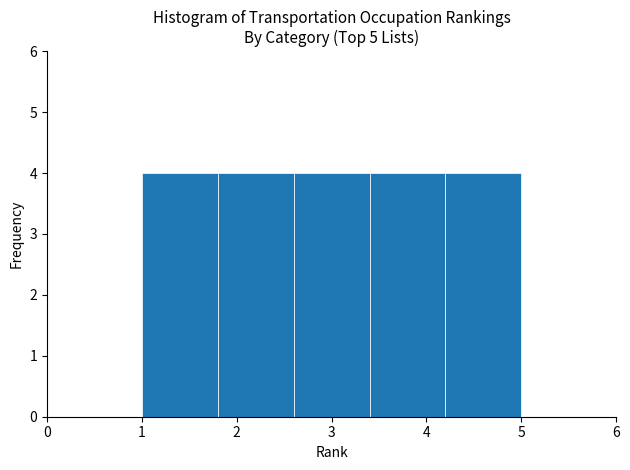

What is the height of the bar covering 2.6 to 3.4 on the x-axis? The values are not printed on the chart, so give them approximately, as read against the axis.

4